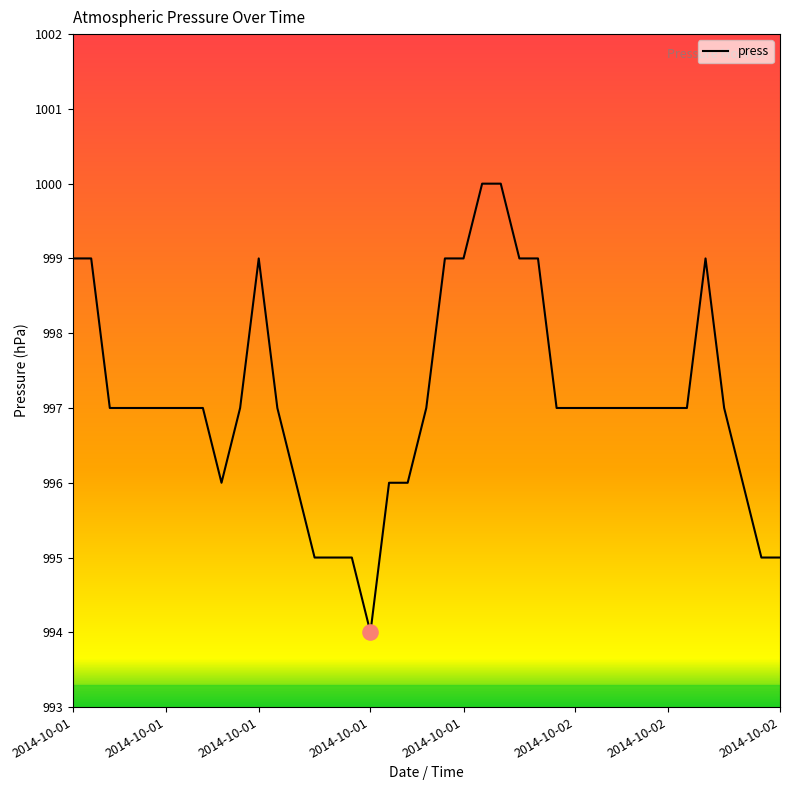

What is the difference between the maximum and minimum values?

6